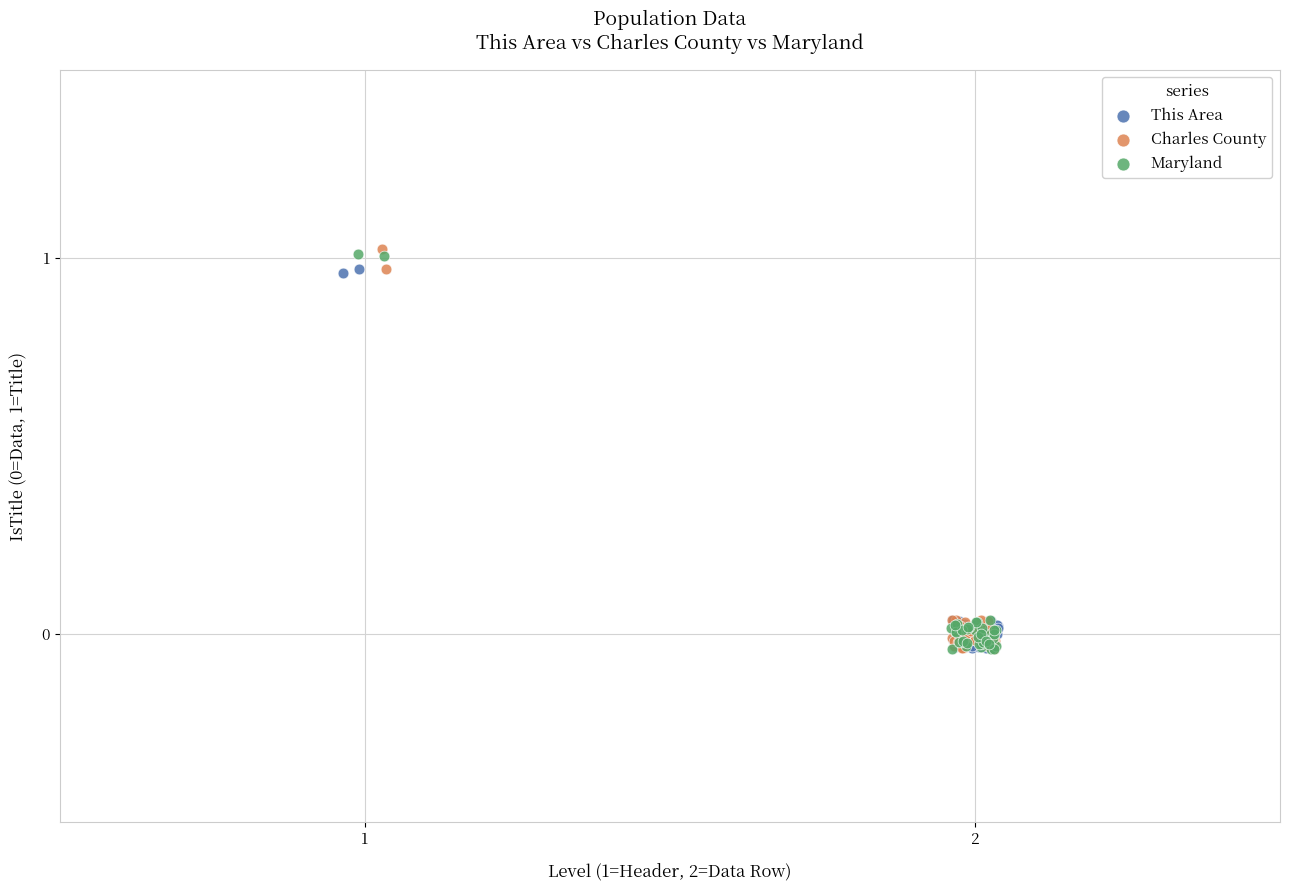

What are all the series names shown in the legend?

This Area, Charles County, Maryland